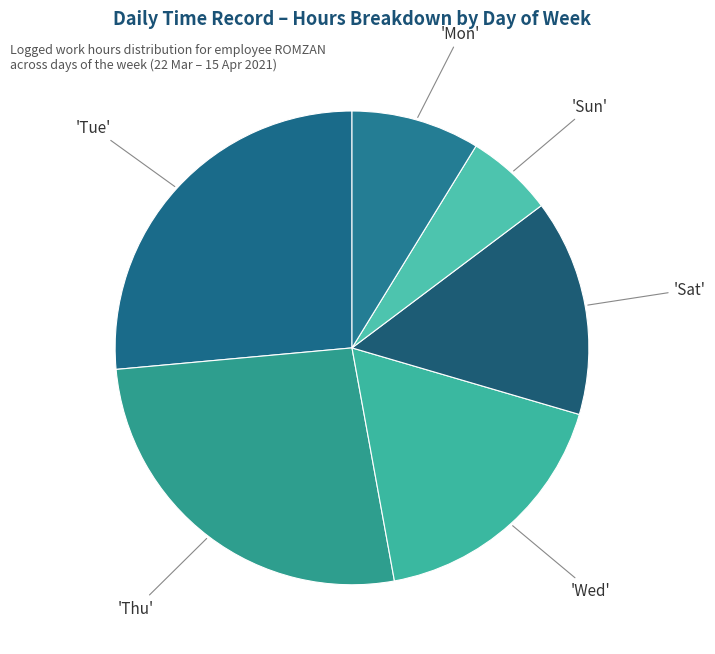

How many segments does this pie chart have?

6